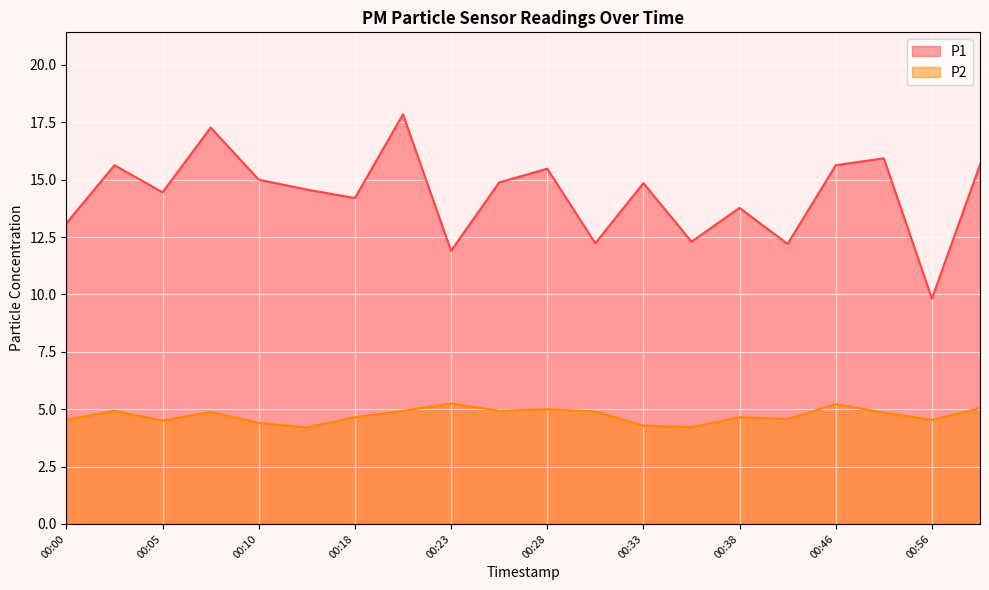

What is the difference between the highest and lowest values at 00:48?

11.1